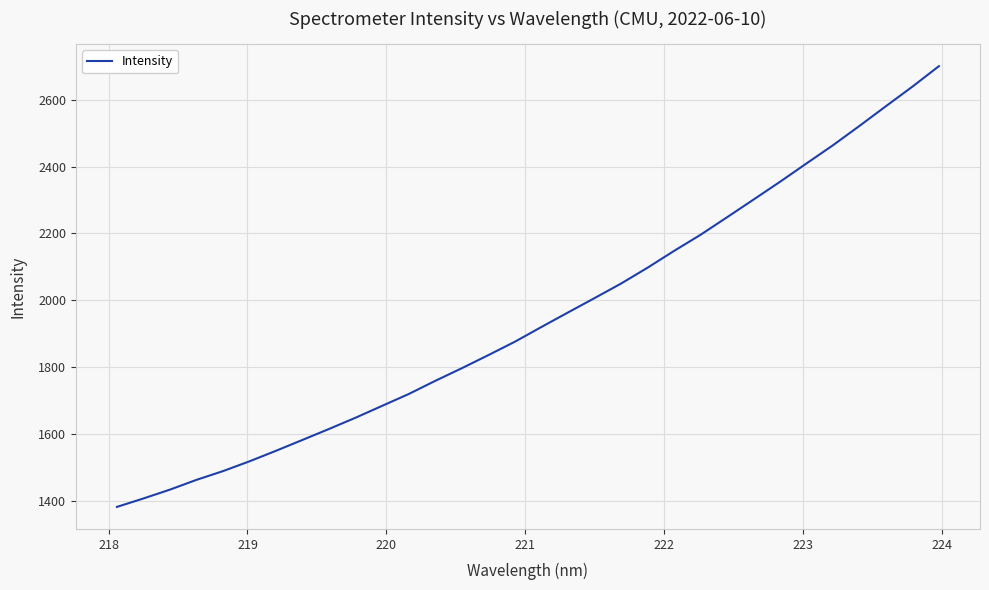

What is the greatest value displayed?

2701.1